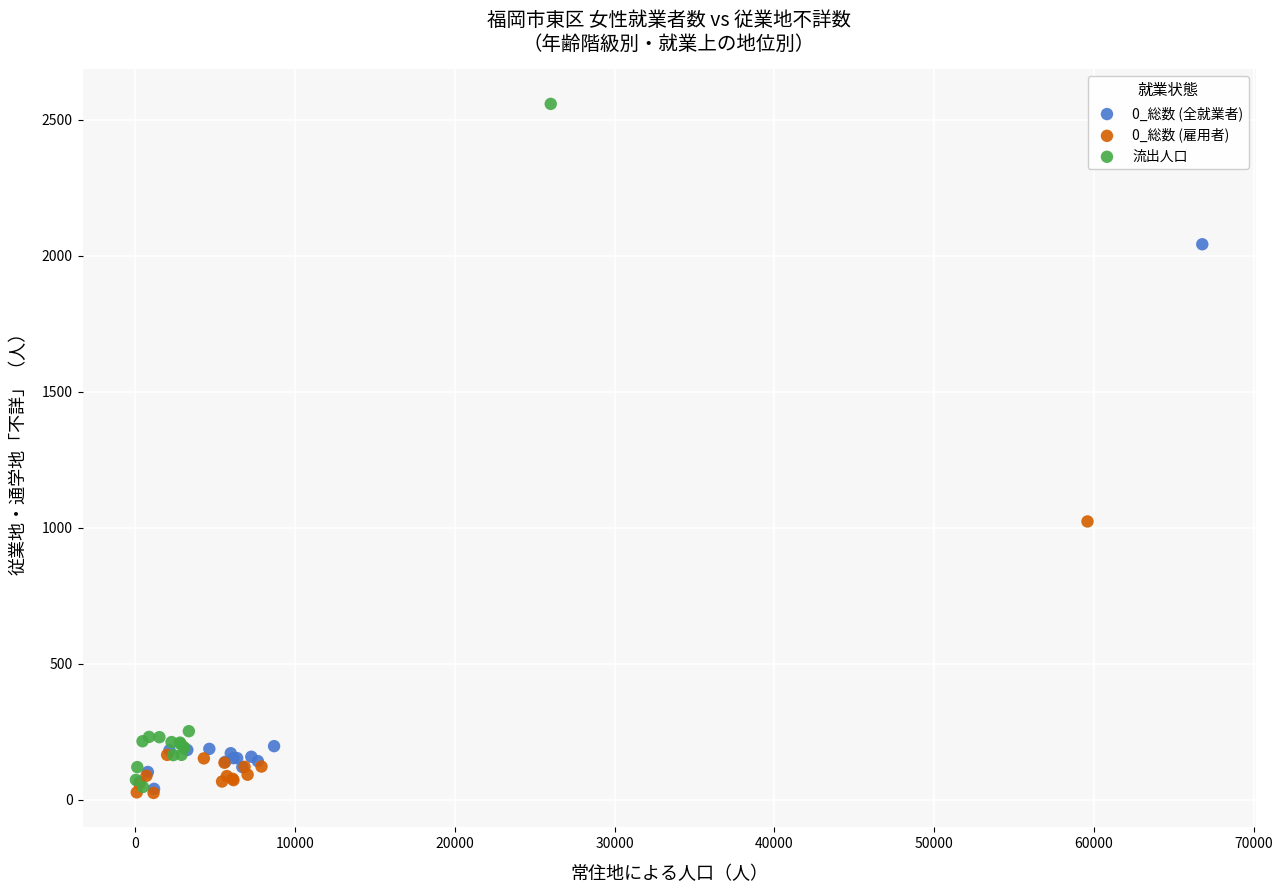

Which series has the widest spread of Y values?

流出人口